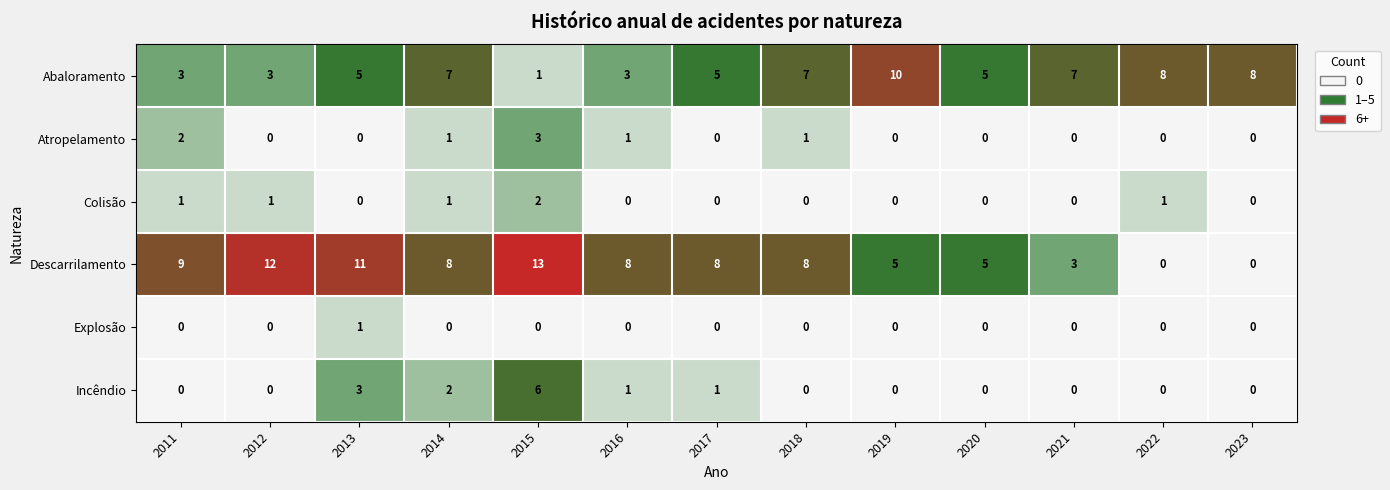

List the series in order of their peak value, lowest first.

Explosão, Colisão, Atropelamento, Incêndio, Abaloramento, Descarrilamento